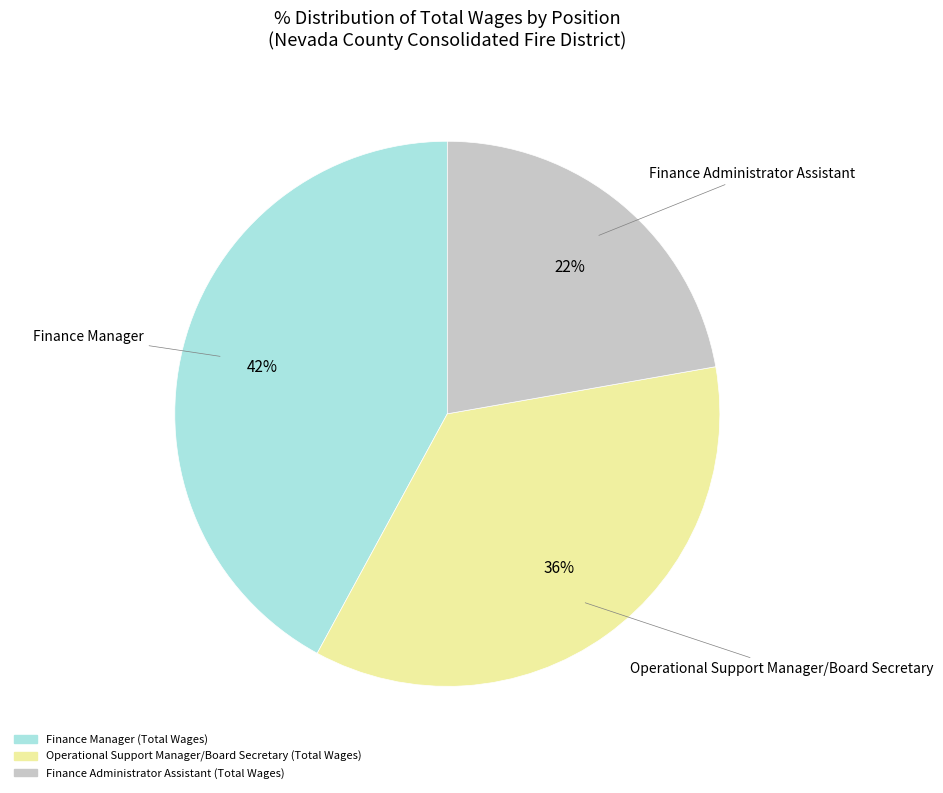

Which category has the smallest portion of the pie?

Finance Administrator Assistant